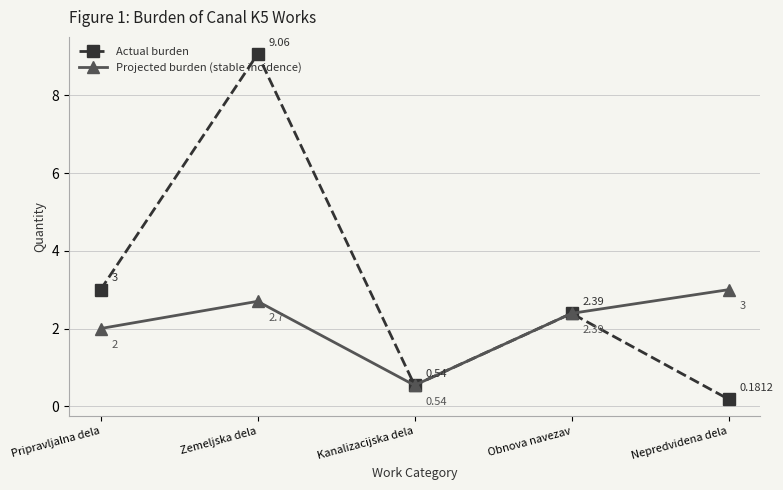

Which category has the highest value across all series?

Zemeljska dela